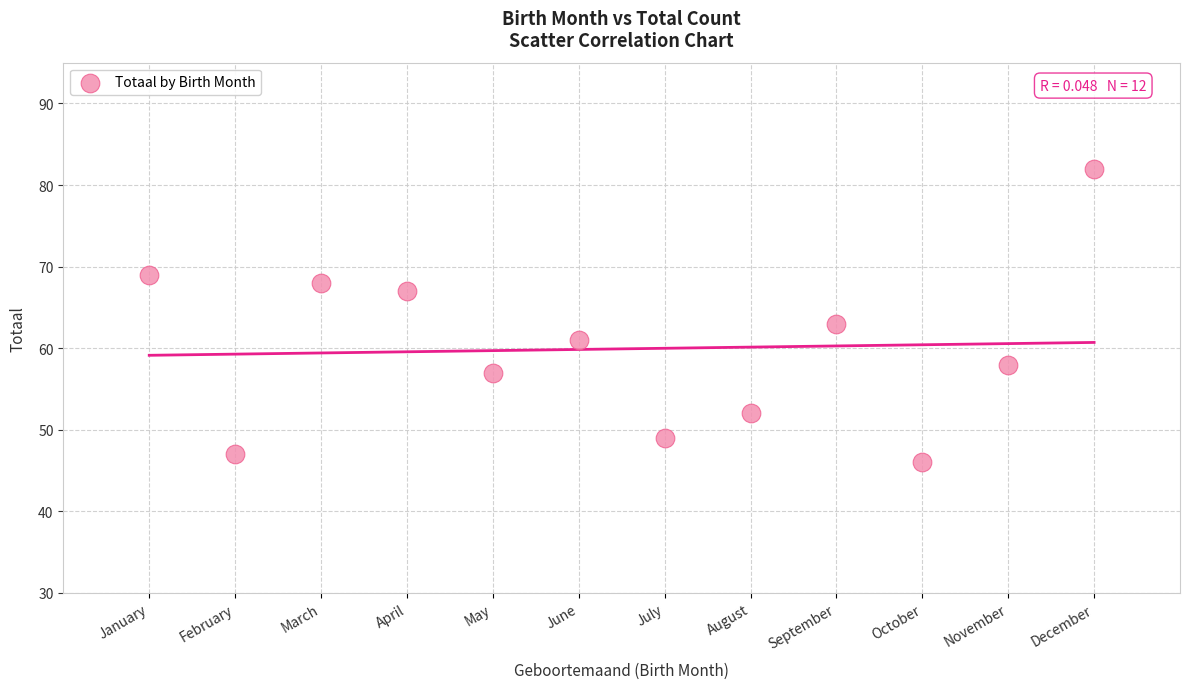

What is the range of X values (max minus min)?

11